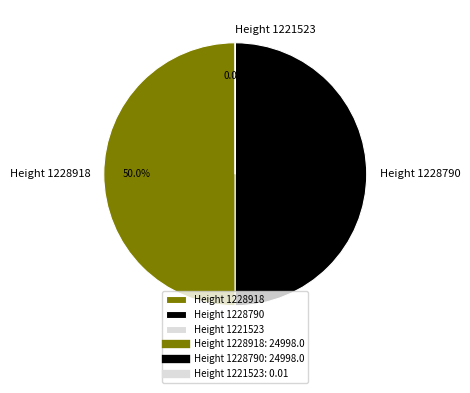

Approximately how many times larger is the value at Height 1228918 compared to Height 1228790?

1.0